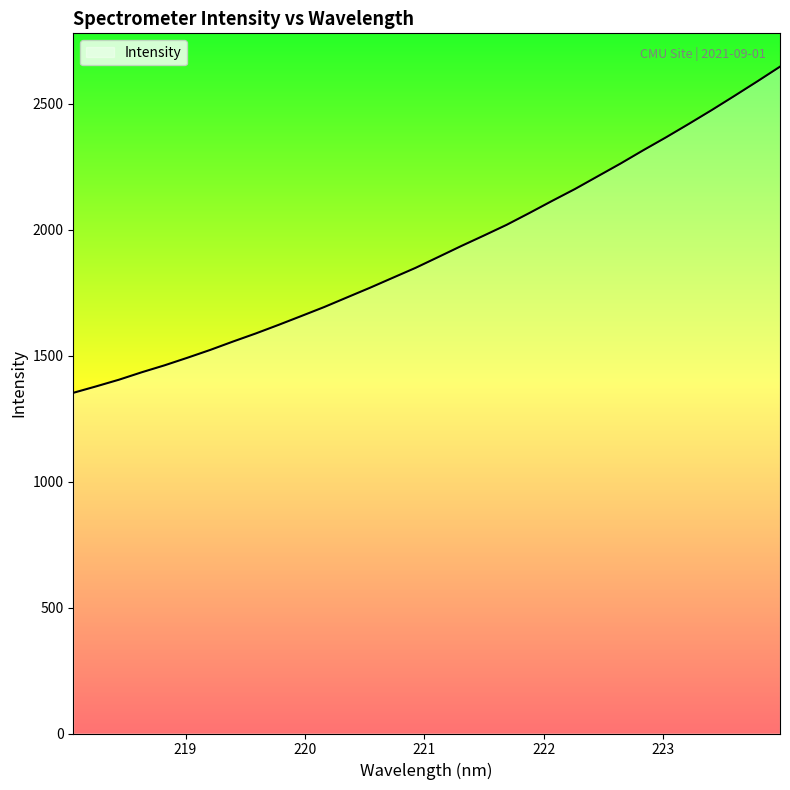

How many lines are shown in the chart?

1